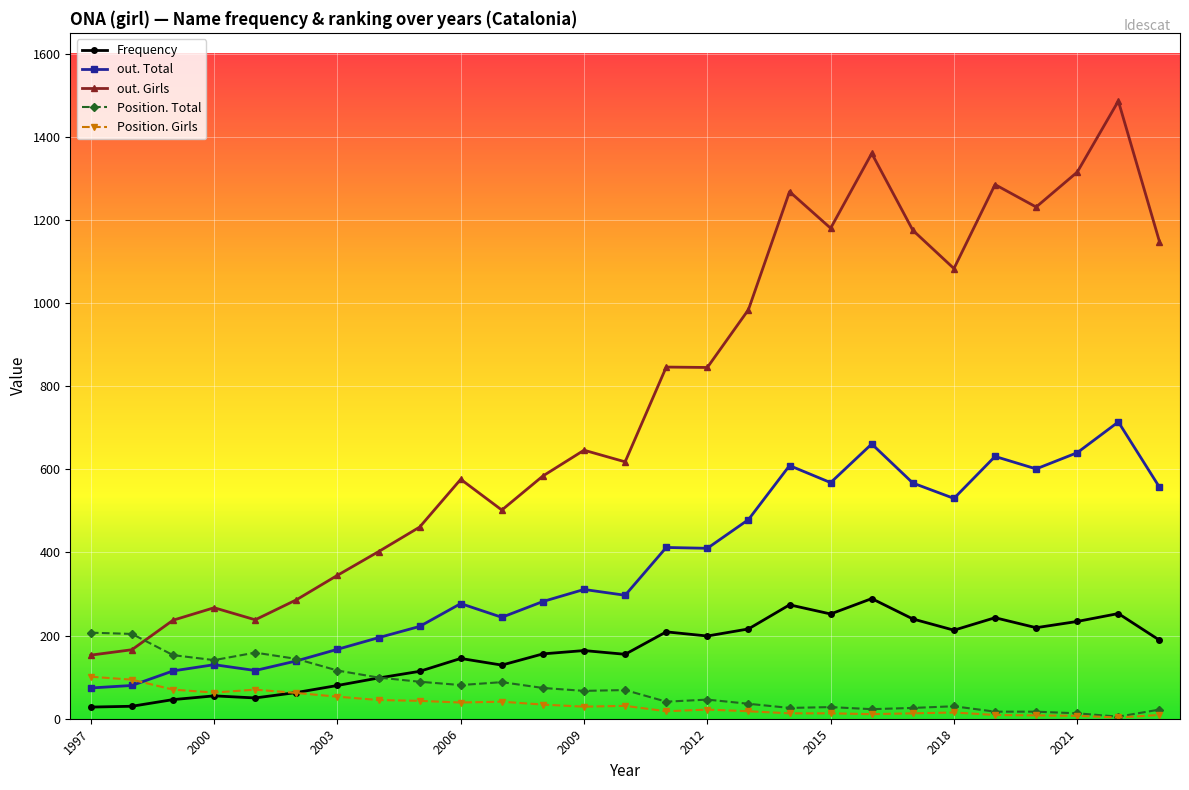

What is the lowest value of the out. Girls series?

153